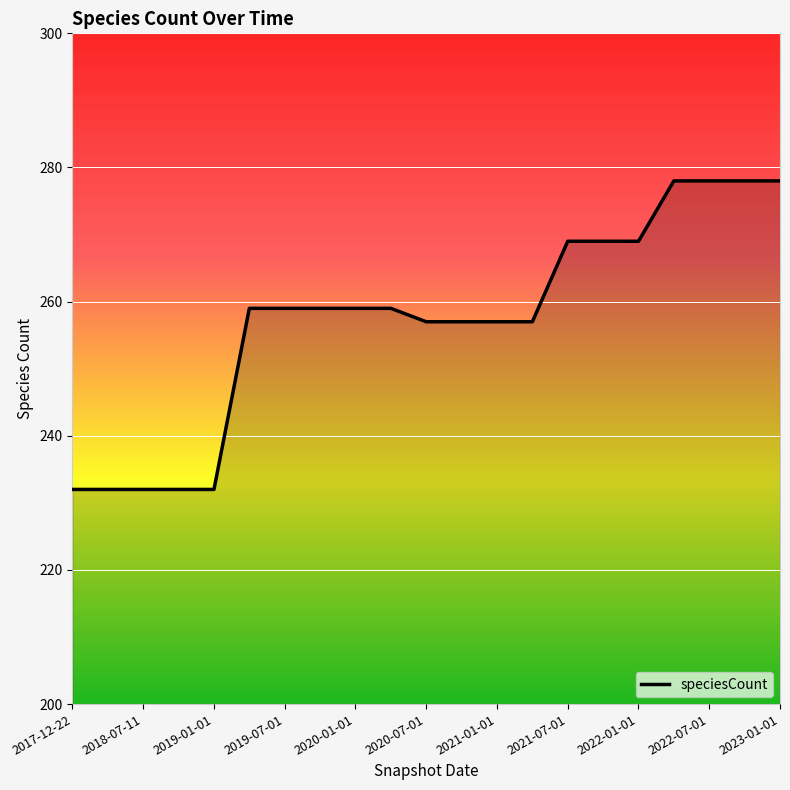

What is the maximum value shown in the chart?

278